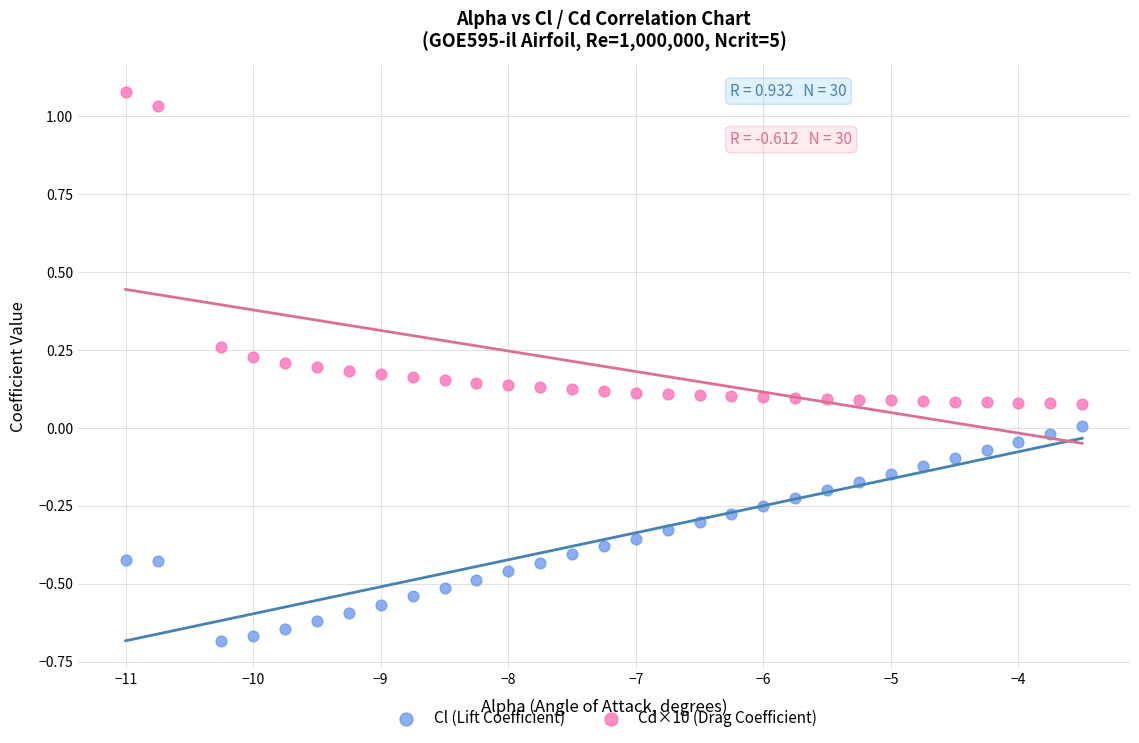

Which series has the largest Y range (max minus min)?

Cd×10 (Drag Coefficient)